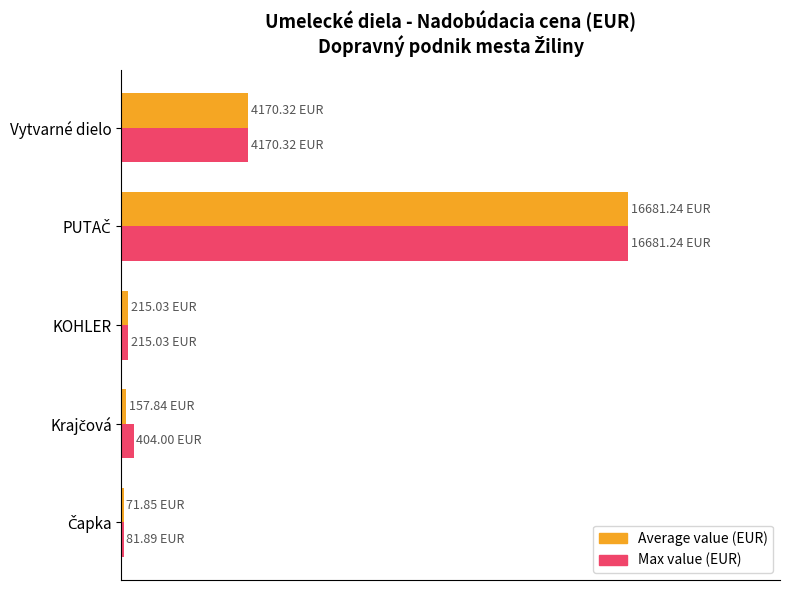

What are all the series names shown in the legend?

Average value (EUR), Max value (EUR)